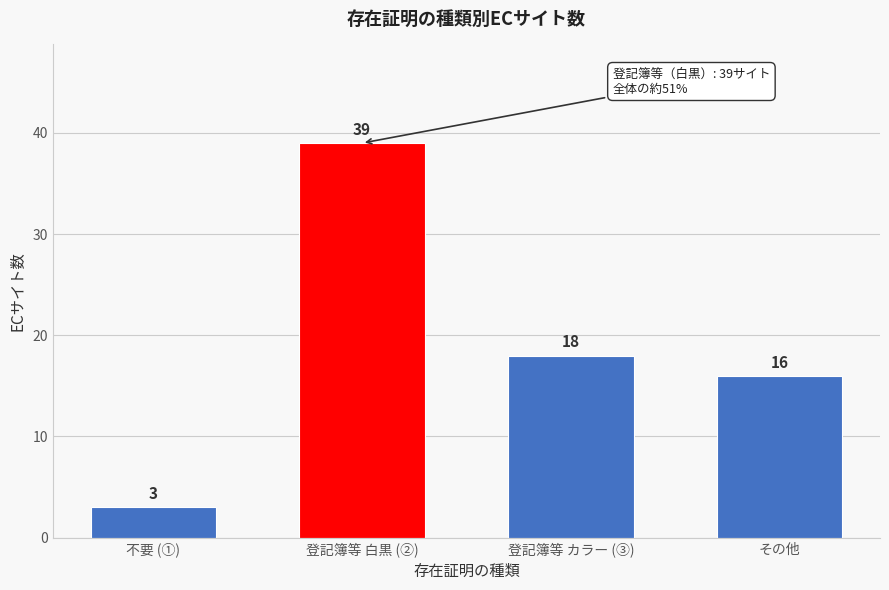

Reading left to right, what are all the values shown in this chart?

3	39	18	16